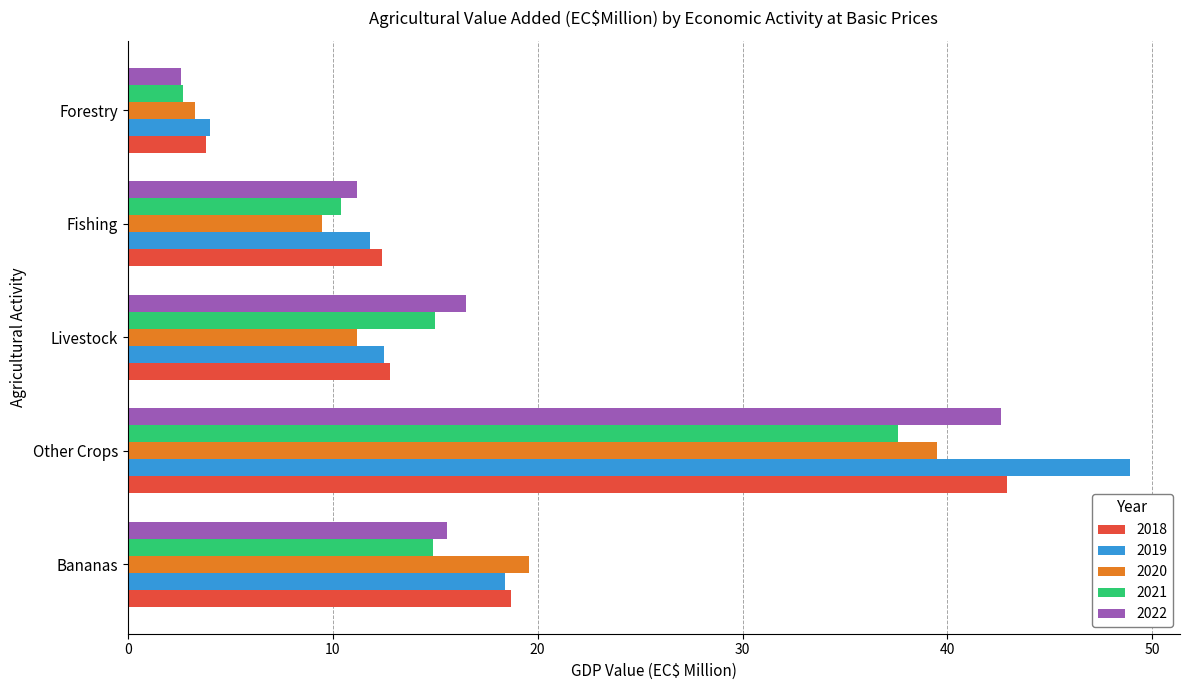

Rank the categories by 2020 value from highest to lowest.

Other Crops, Bananas, Livestock, Fishing, Forestry